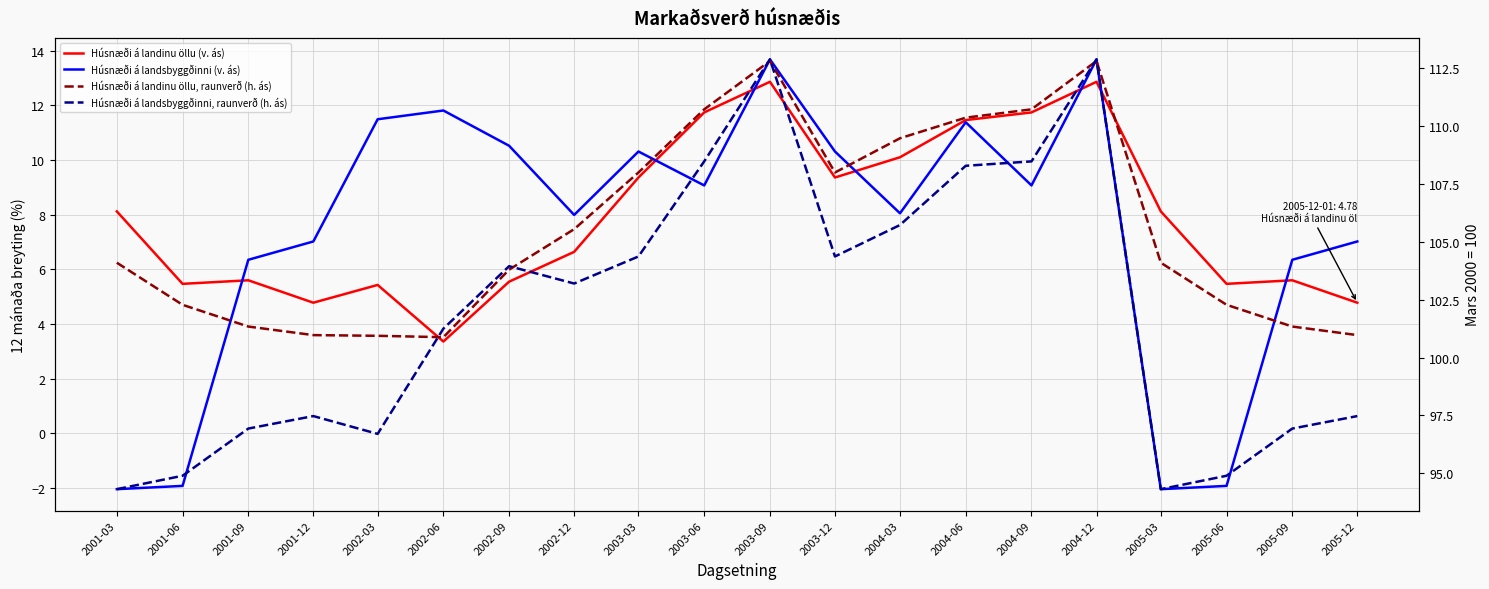

True or false: Húsnæði á landsbyggðinni, raunverð (h. ás) has a value of 108.3 at 2004-06.

True